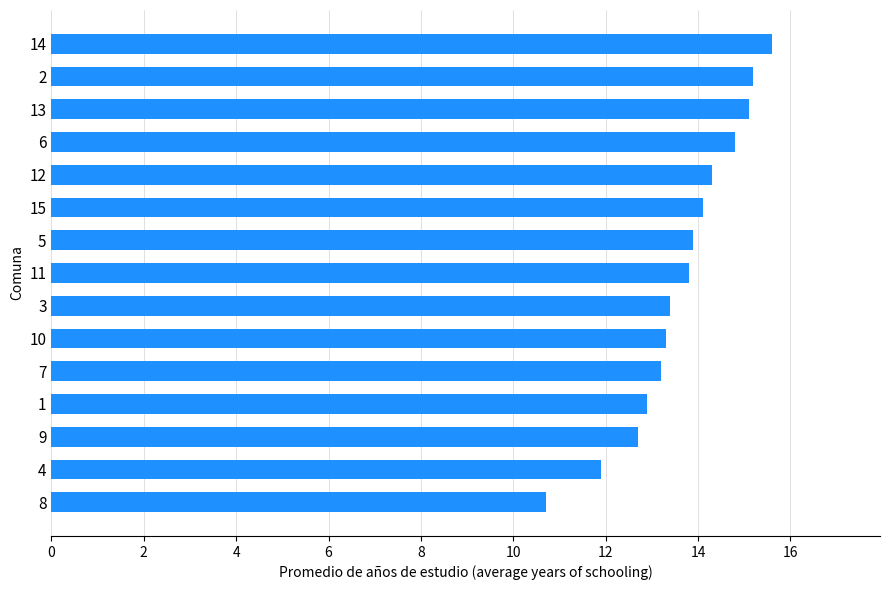

At which category does the chart reach its peak across all series?

14